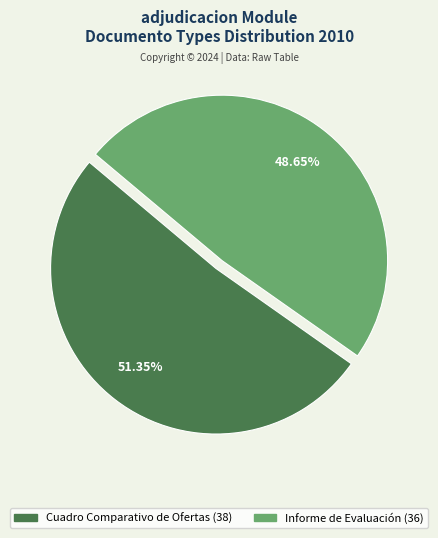

What percentage is the Informe de Evaluación slice, to the nearest percent?

49%